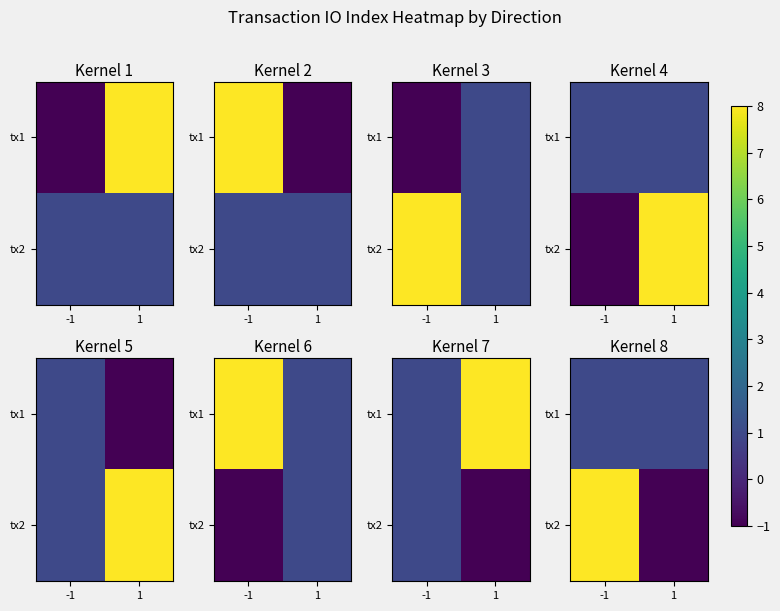

Rank the series by their average value, from lowest to highest.

tx1, tx2